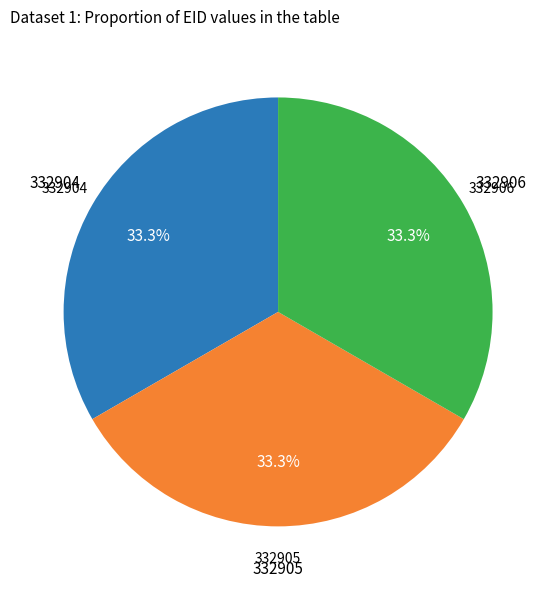

What percentage is the 332906 slice, to the nearest percent?

33%